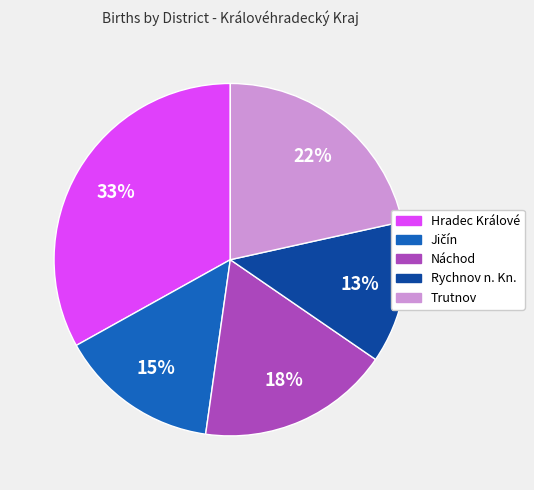

Approximately how many times larger is the value at Trutnov compared to Hradec Králové?

0.7